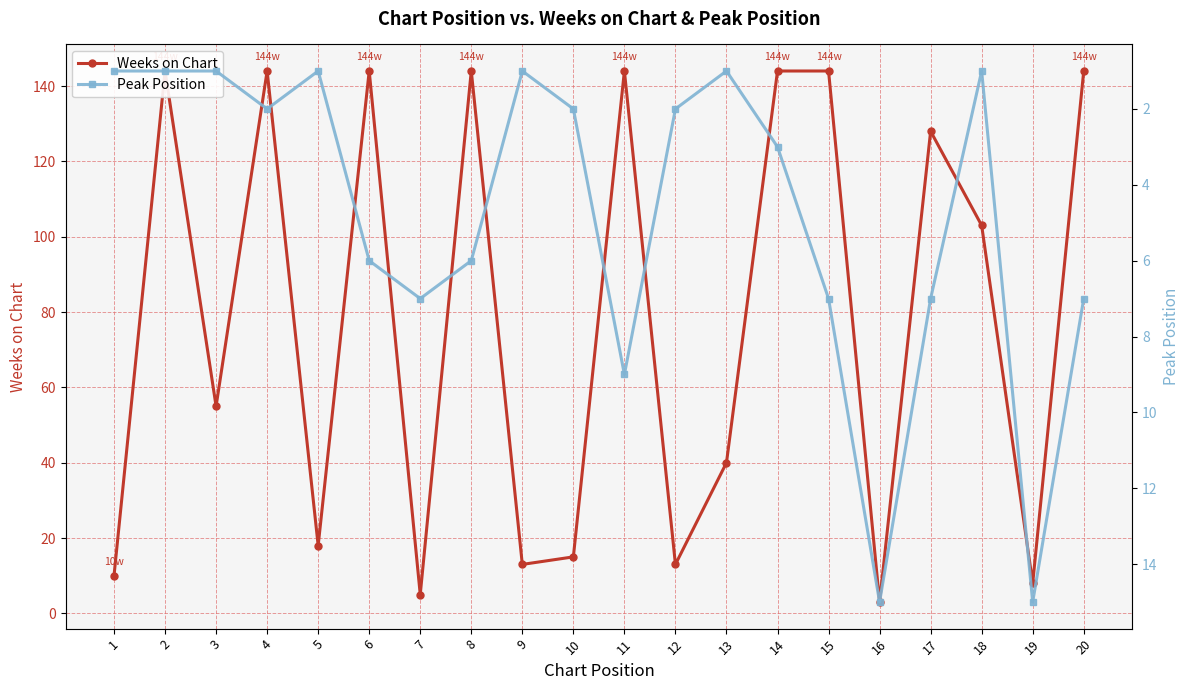

Which series has the widest spread of values?

Weeks on Chart